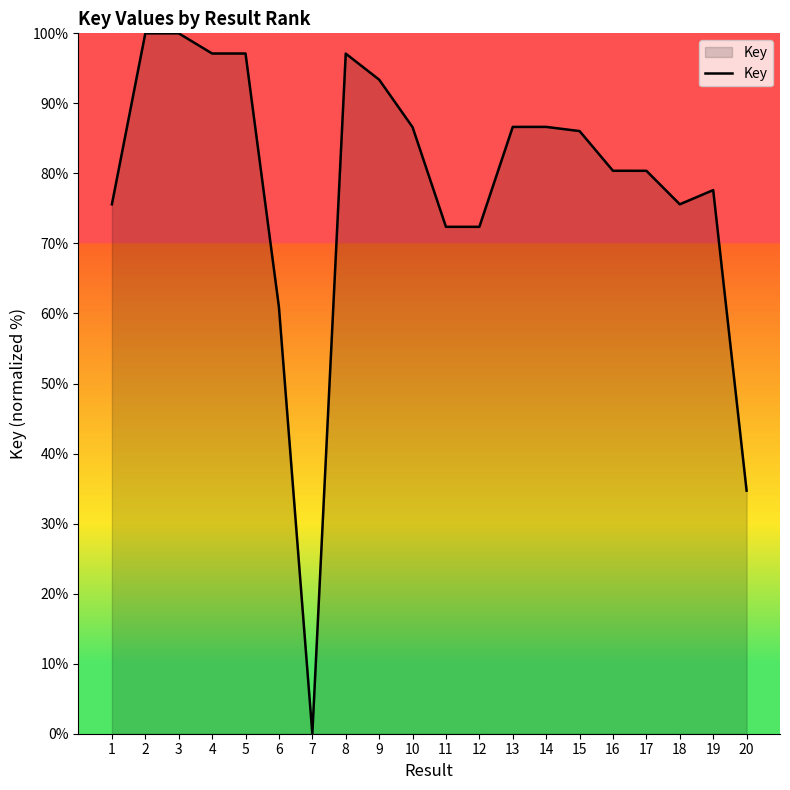

How many series are shown in this chart?

1